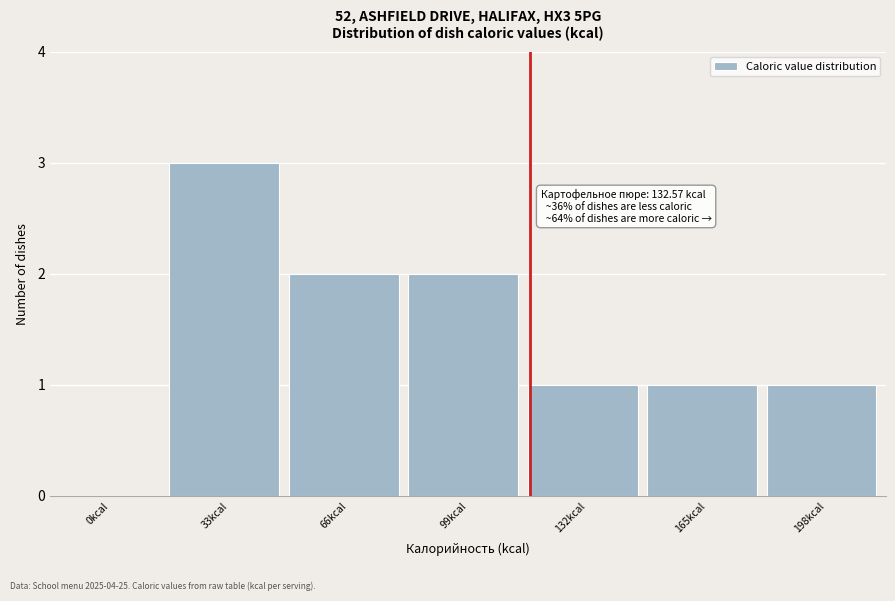

Reading left to right, transcribe all the data shown in this chart.

0kcal=0	33kcal=3	66kcal=2	99kcal=2	132kcal=1	165kcal=1	198kcal=1